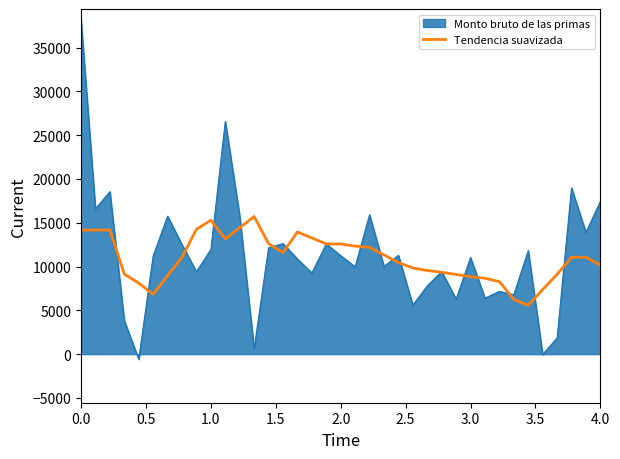

List the series in order of their peak value, lowest first.

Tendencia suavizada, Monto bruto de las primas